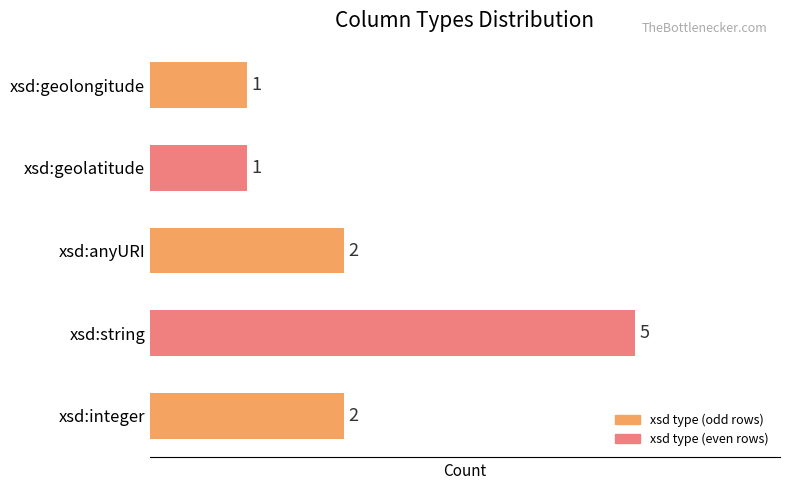

What is the maximum value shown in the chart?

5